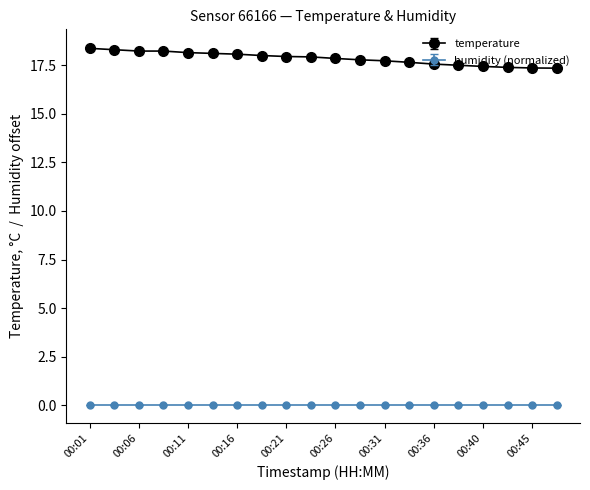

True or false: humidity (normalized) and temperature intersect in this chart.

False